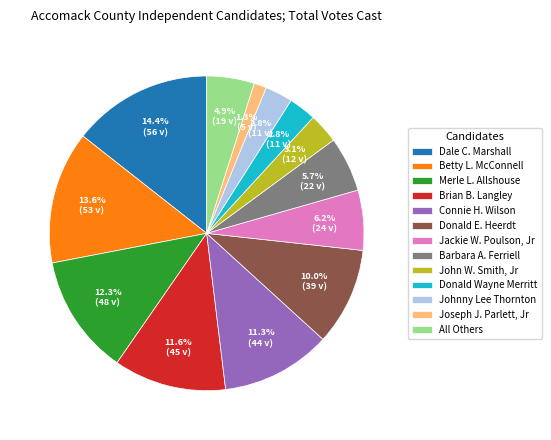

Does any single category account for the majority?

No